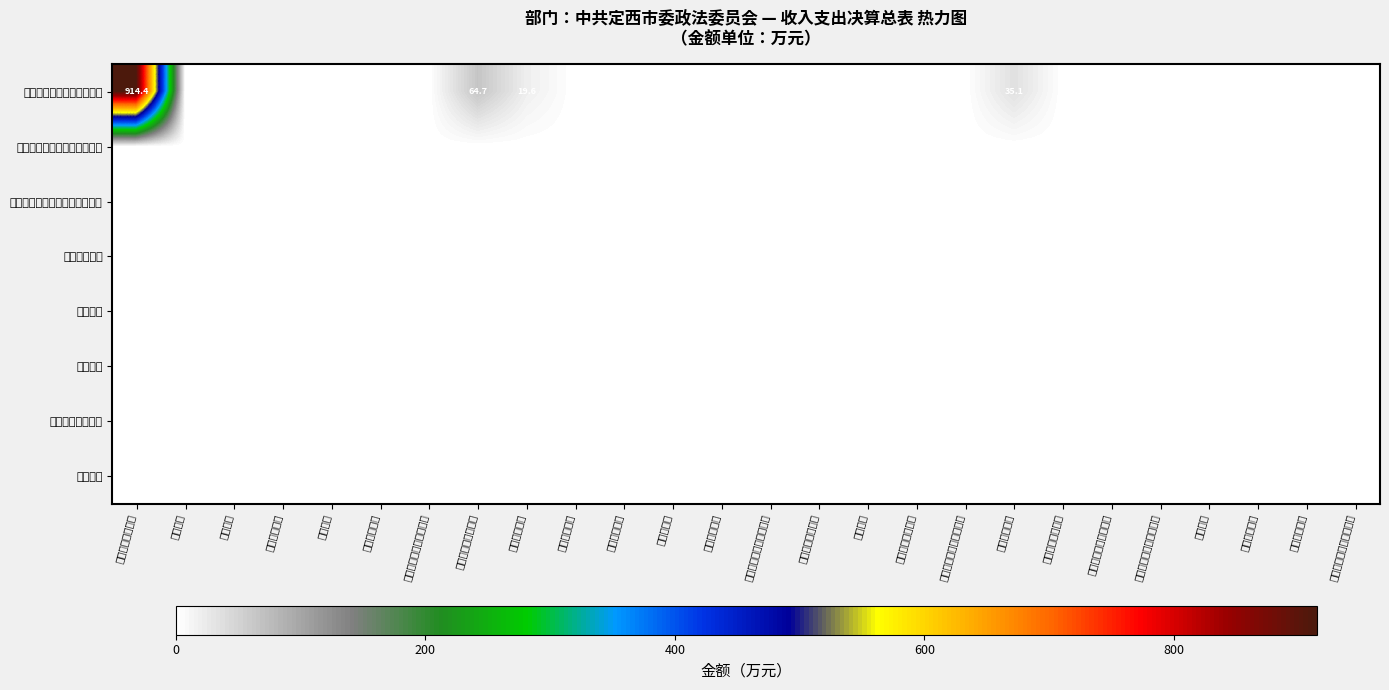

How many data points does each series have?

26